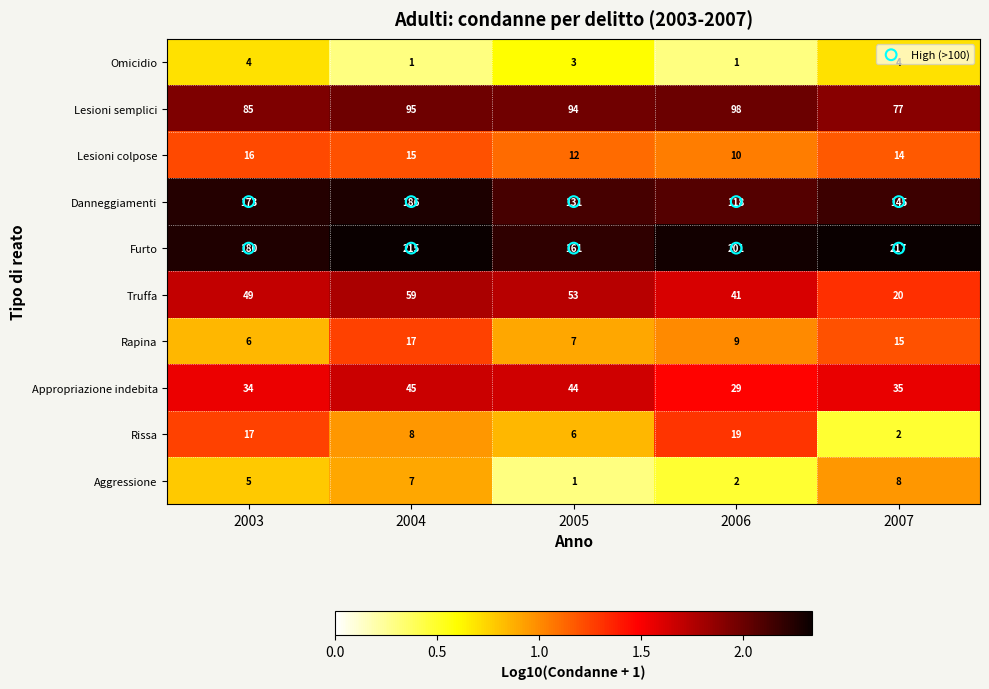

Rank the series at 2006 from lowest to highest value.

Omicidio, Aggressione, Rapina, Lesioni colpose, Rissa, Appropriazione indebita, Truffa, Lesioni semplici, Danneggiamenti, Furto